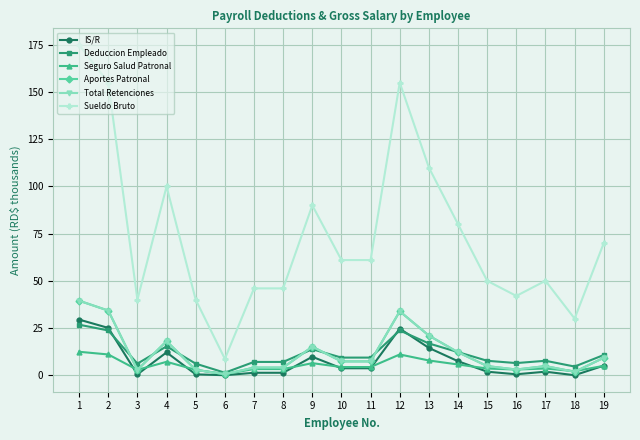

At which label is Seguro Salud Patronal closest to 6?

14